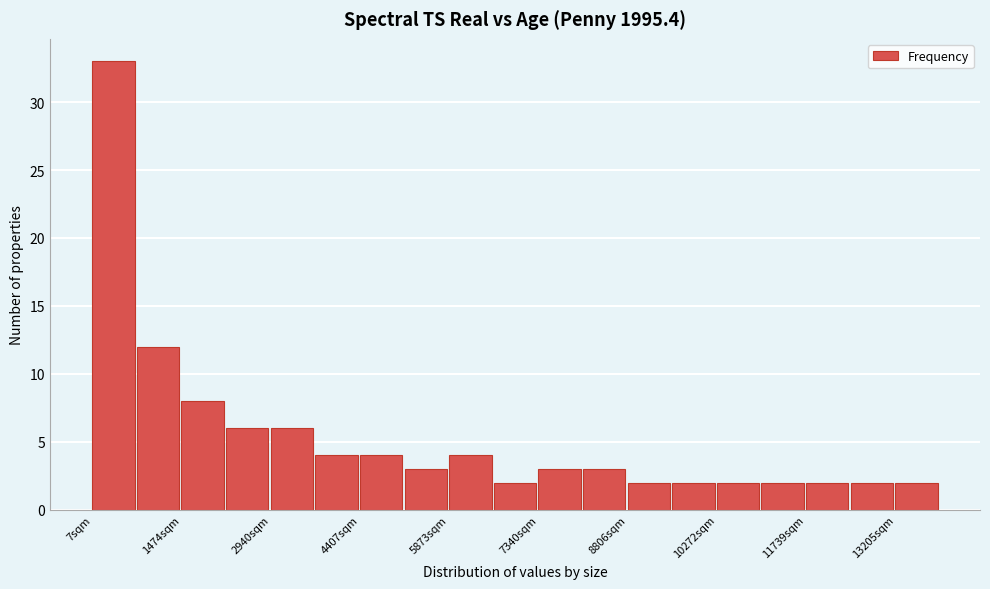

Read against the x-axis, roughly where is the centre of the tallest bar?

400